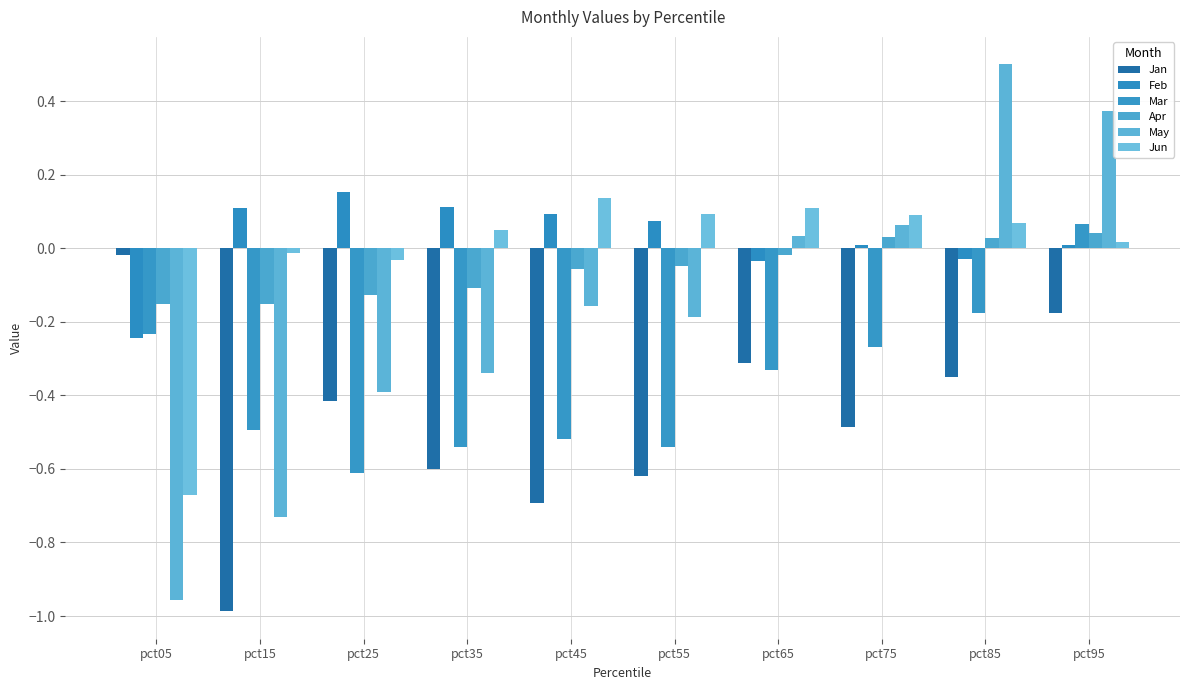

The Jun series shows -0.0 at pct25. True or false?

False